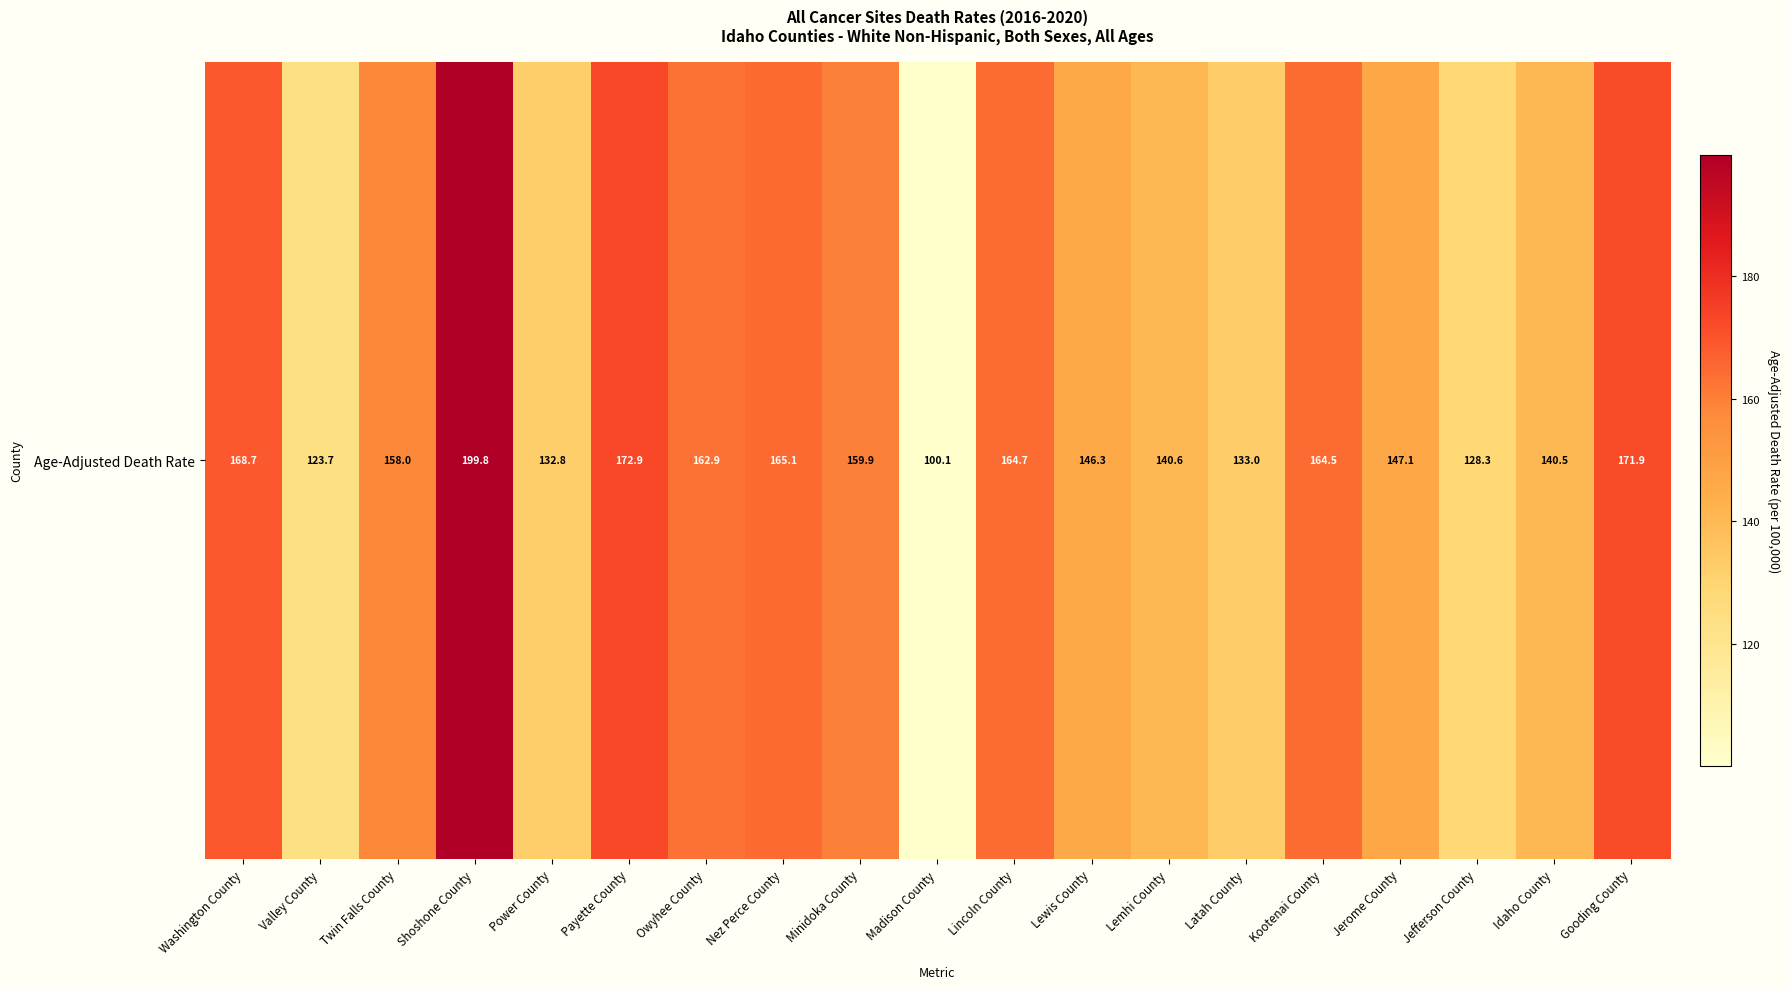

At which category does the chart reach its peak across all series?

Shoshone County